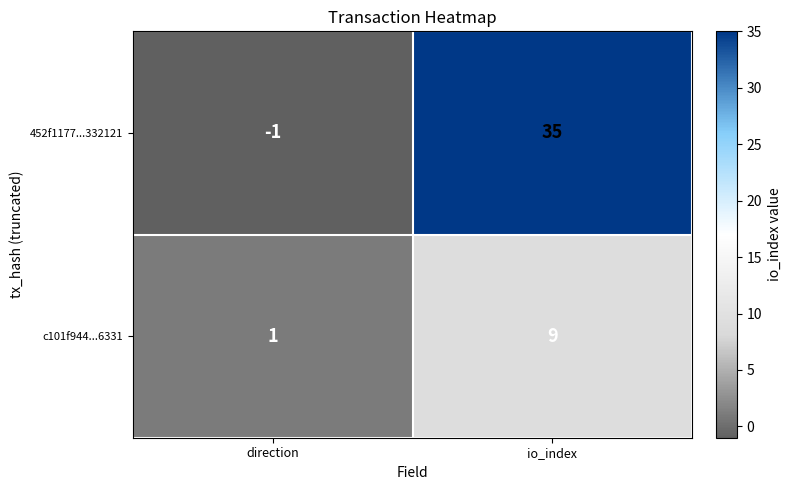

Reading left to right, list all the values displayed in this chart.

452f1177...332121: direction=-1	io_index=35
c101f944...6331: direction=1	io_index=9